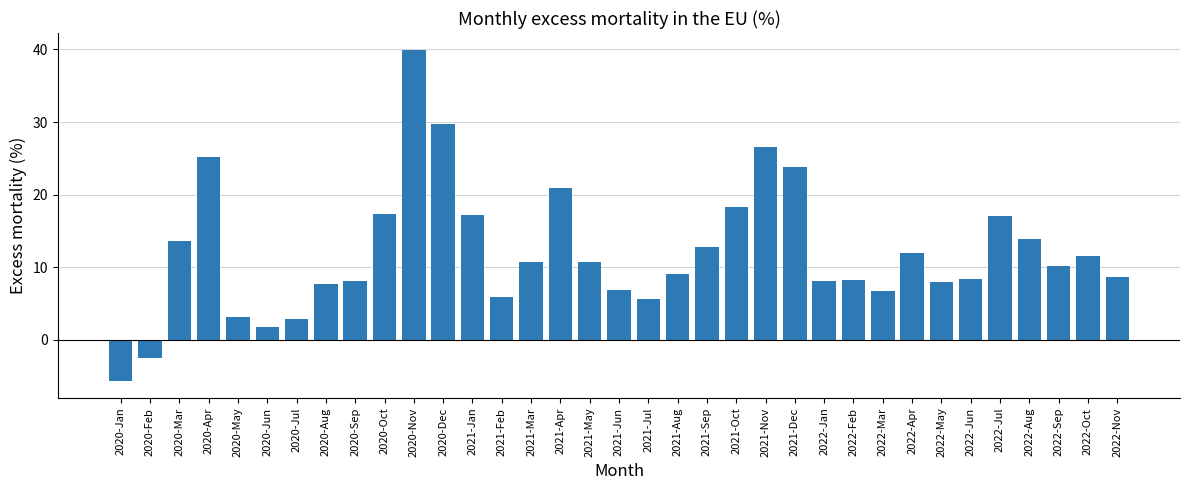

The value at 2022-Jun is 8.4. True or false?

True